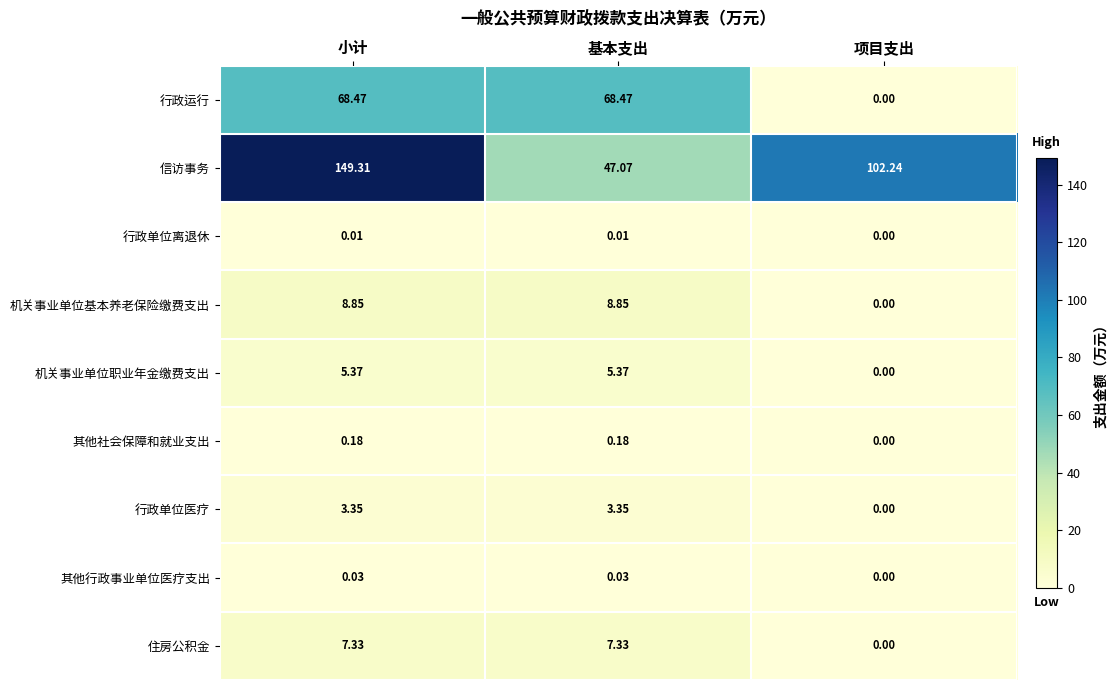

At which category does the chart reach its minimum across all series?

项目支出